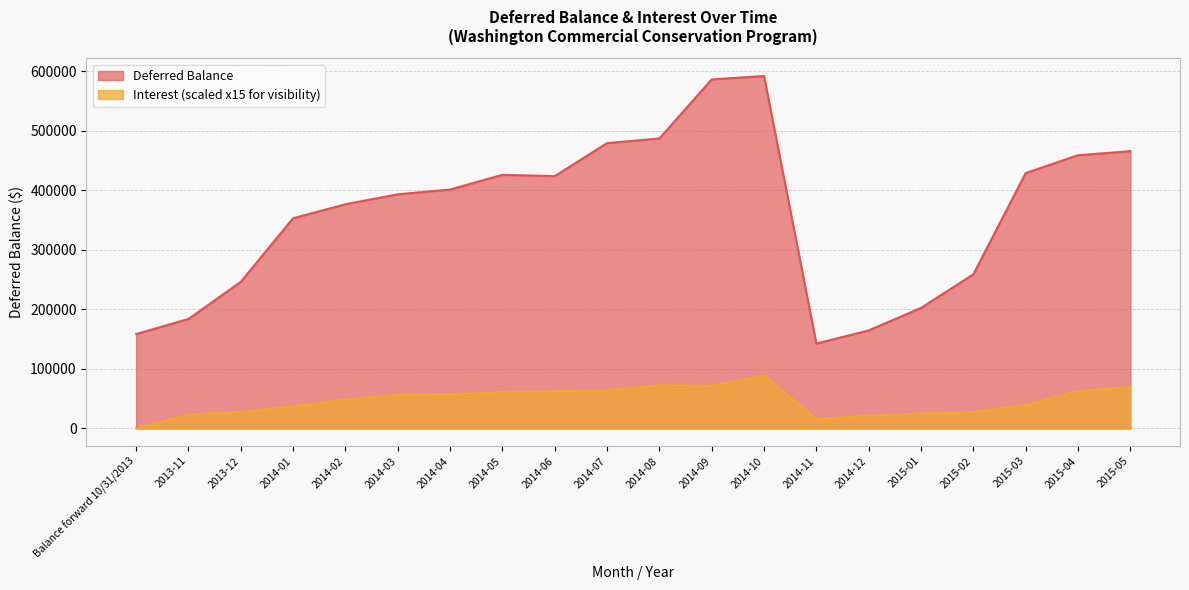

Reading left to right, list all the values displayed in this chart.

Deferred Balance: Balance forward 10/31/2013=158578.3	2013-11=183830.4	2013-12=246258.5	2014-01=353163.3	2014-02=376629.2	2014-03=393371.0	2014-04=401405.0	2014-05=426057.0	2014-06=423904.1	2014-07=479345.2	2014-08=487128.3	2014-09=586348.8	2014-10=592205.6	2014-11=142588.6	2014-12=164622.2	2015-01=202475.6	2015-02=258839.4	2015-03=428985.3	2015-04=459014.7	2015-05=465881.7
Interest: Balance forward 10/31/2013=0.0	2013-11=23249.4	2013-12=27849.9	2014-01=37307.8	2014-02=48326.0	2014-03=57058.8	2014-04=57673.0	2014-05=60812.4	2014-06=62465.0	2014-07=64220.8	2014-08=72619.9	2014-09=71418.5	2014-10=88830.8	2014-11=15969.4	2014-12=21601.8	2015-01=24939.9	2015-02=27706.1	2015-03=39213.9	2015-04=62894.2	2015-05=69540.3